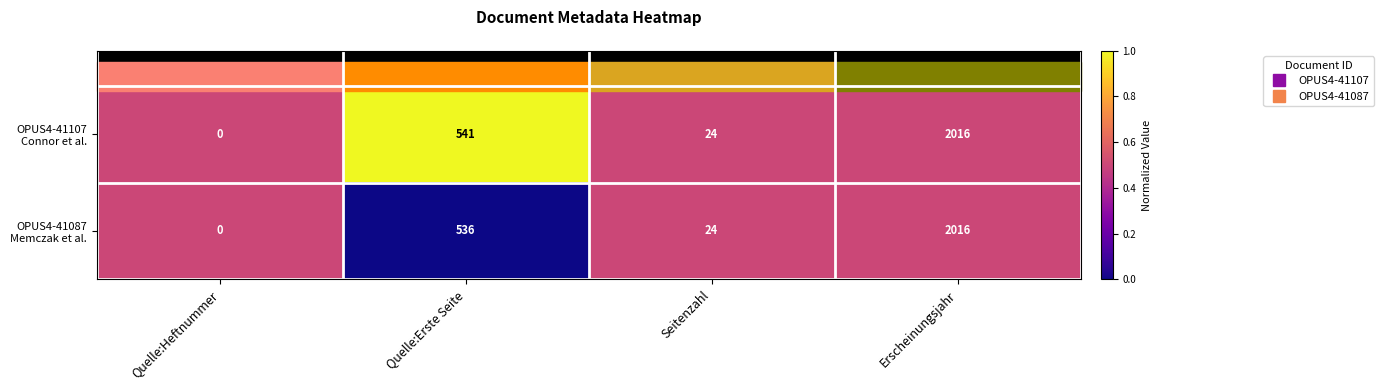

Which label corresponds to the largest value in the chart?

Erscheinungsjahr